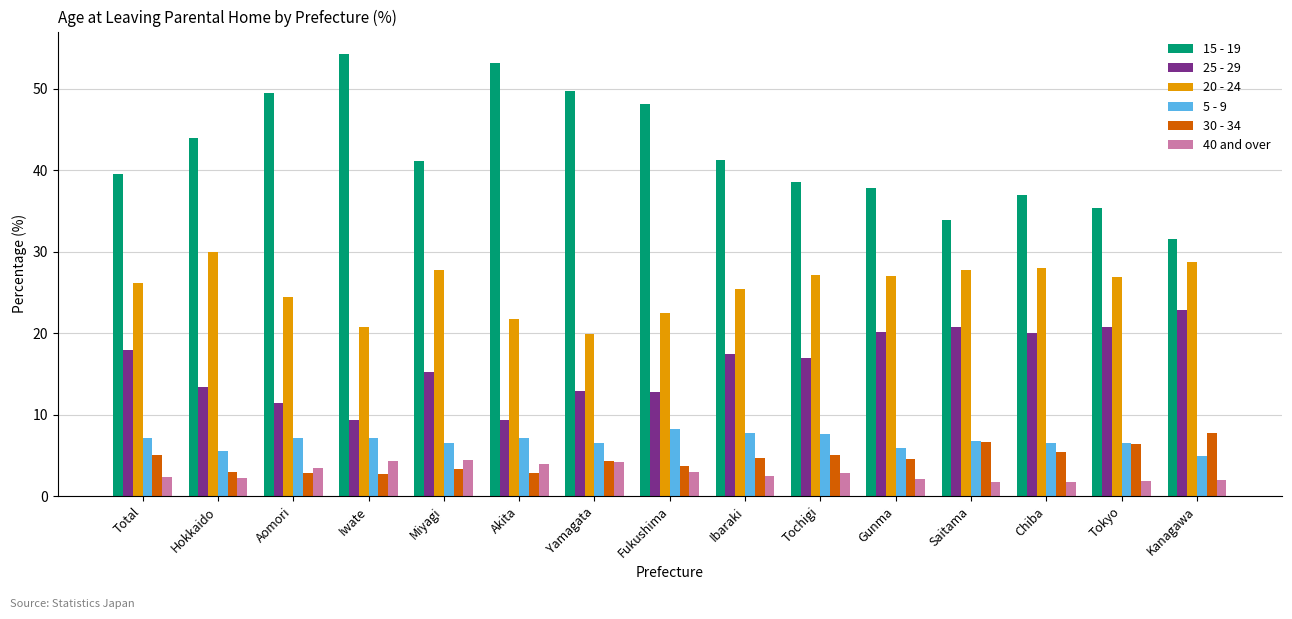

The value of 20 - 24 at Gunma is 27.0. True or false?

True